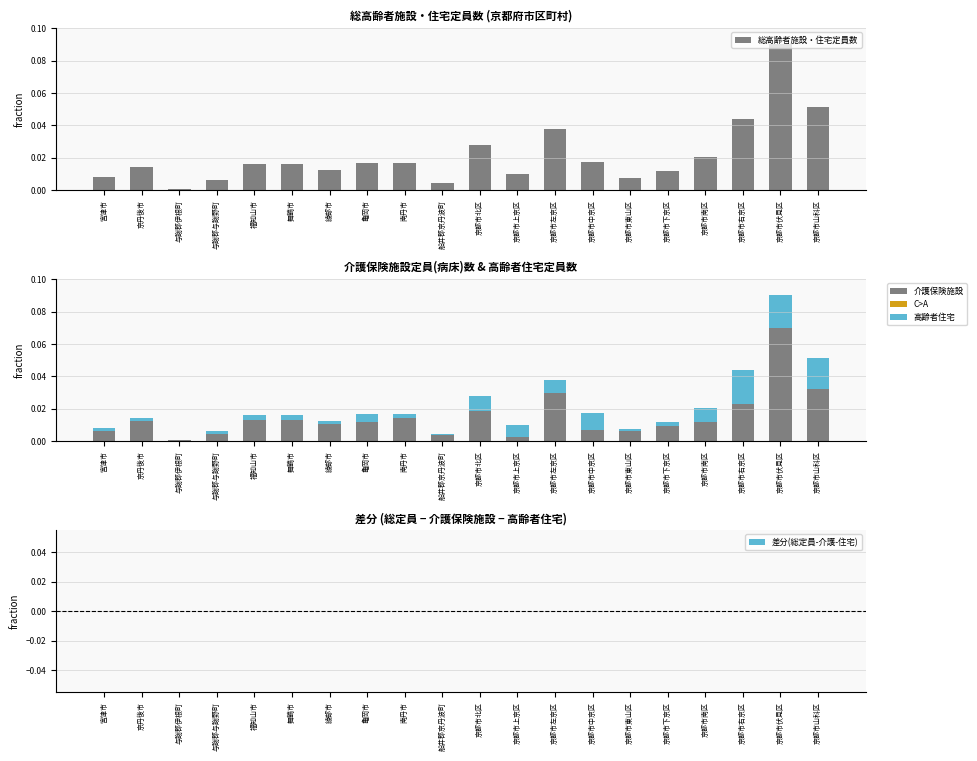

How many data points in 高齢者住宅定員数 are above 0?

19